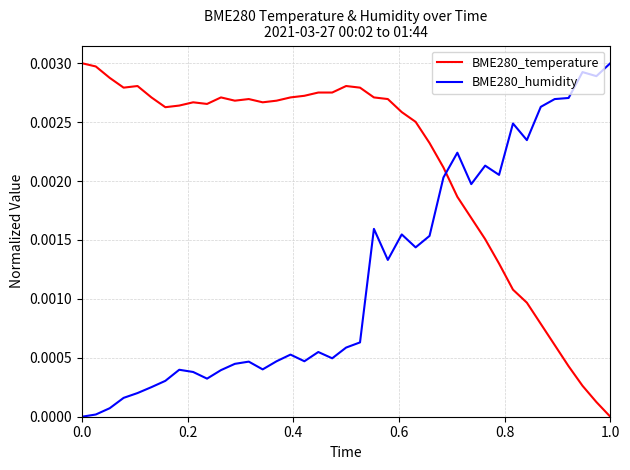

Rank the series by their average value, from highest to lowest.

BME280_temperature, BME280_humidity